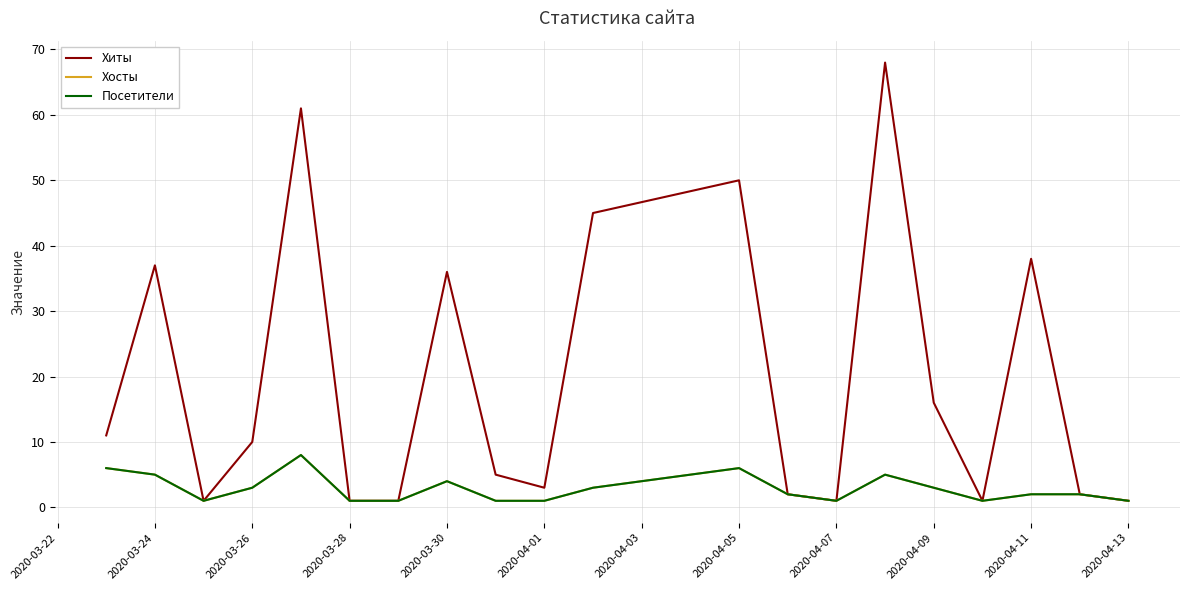

Does the chart display data point markers on the line(s)?

No